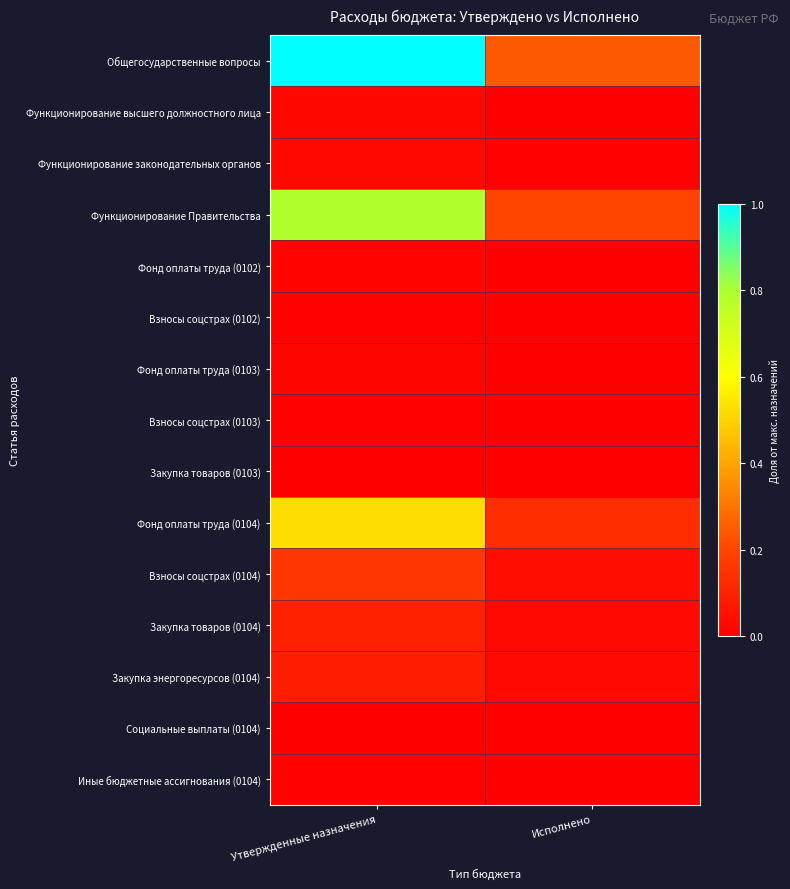

Between Исполнено and Утвержденные назначения, which is larger?

Утвержденные назначения